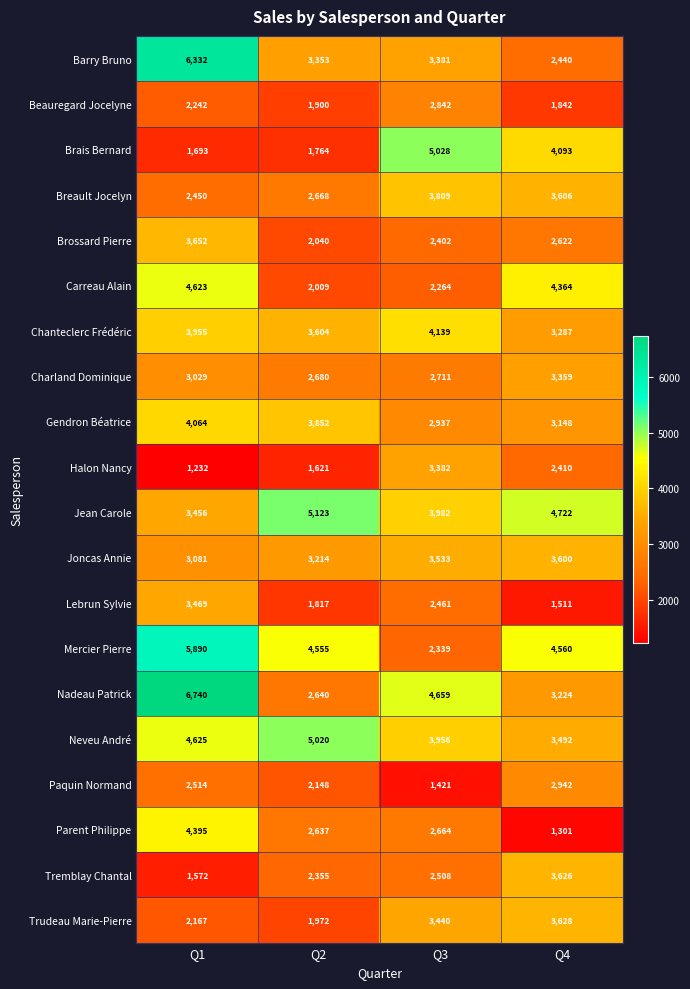

Rank the series by their maximum value, from highest to lowest.

Nadeau Patrick, Barry Bruno, Mercier Pierre, Jean Carole, Brais Bernard, Neveu André, Carreau Alain, Parent Philippe, Chanteclerc Frédéric, Gendron Béatrice, Breault Jocelyn, Brossard Pierre, Trudeau Marie-Pierre, Tremblay Chantal, Joncas Annie, Lebrun Sylvie, Halon Nancy, Charland Dominique, Paquin Normand, Beauregard Jocelyne